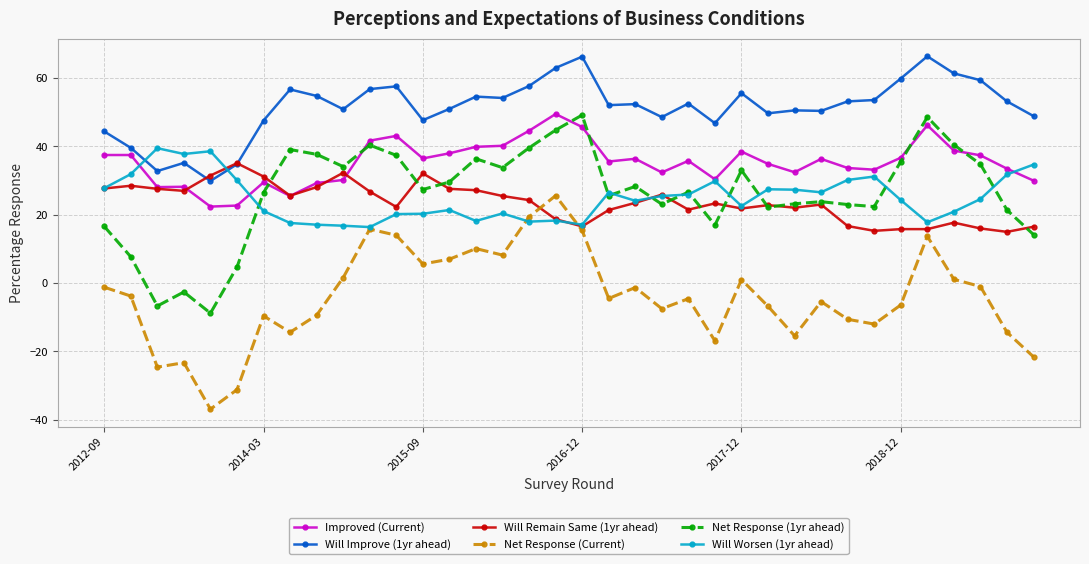

Which series has the largest total across all categories?

Will Improve (1yr ahead)